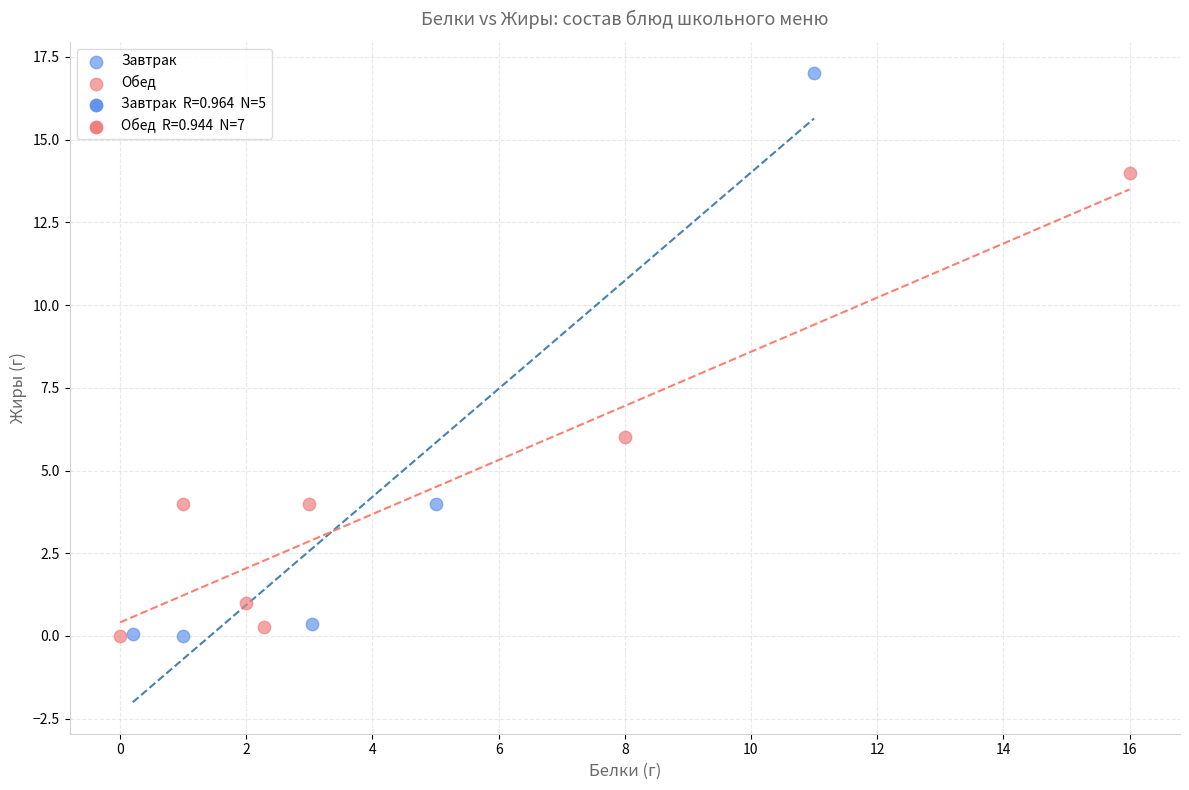

Which series contains the highest Y value?

Завтрак